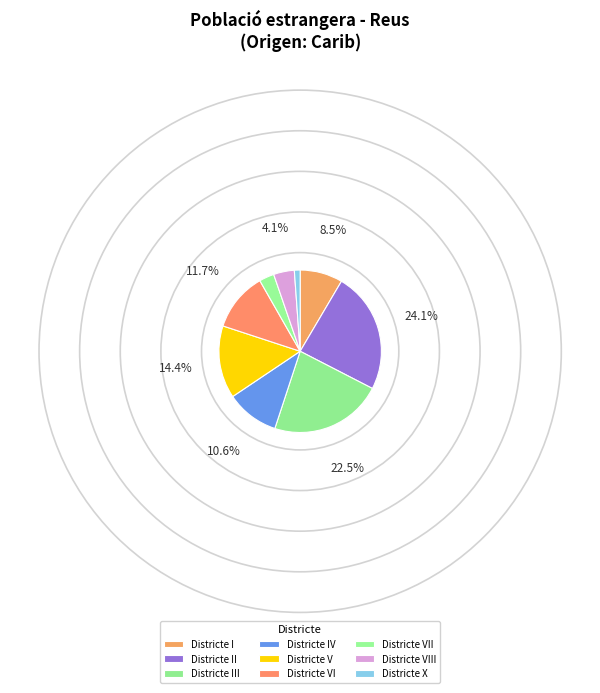

What is the ratio of the value at Districte III to the value at Districte IV?

2.1